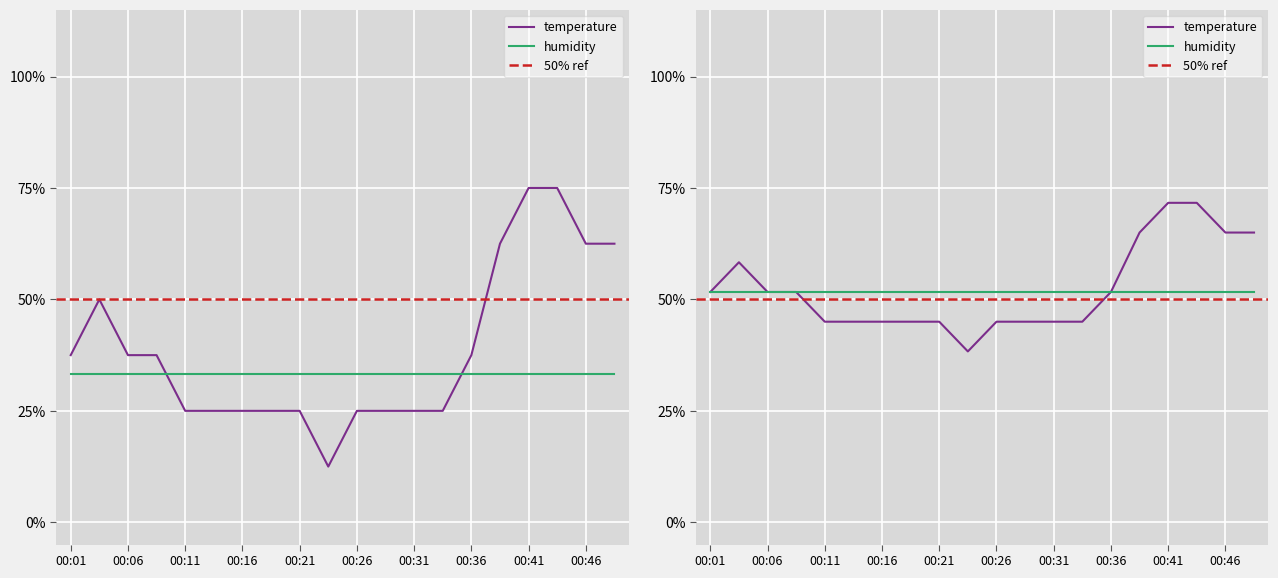

Is this an area chart (filled region under the line)?

No